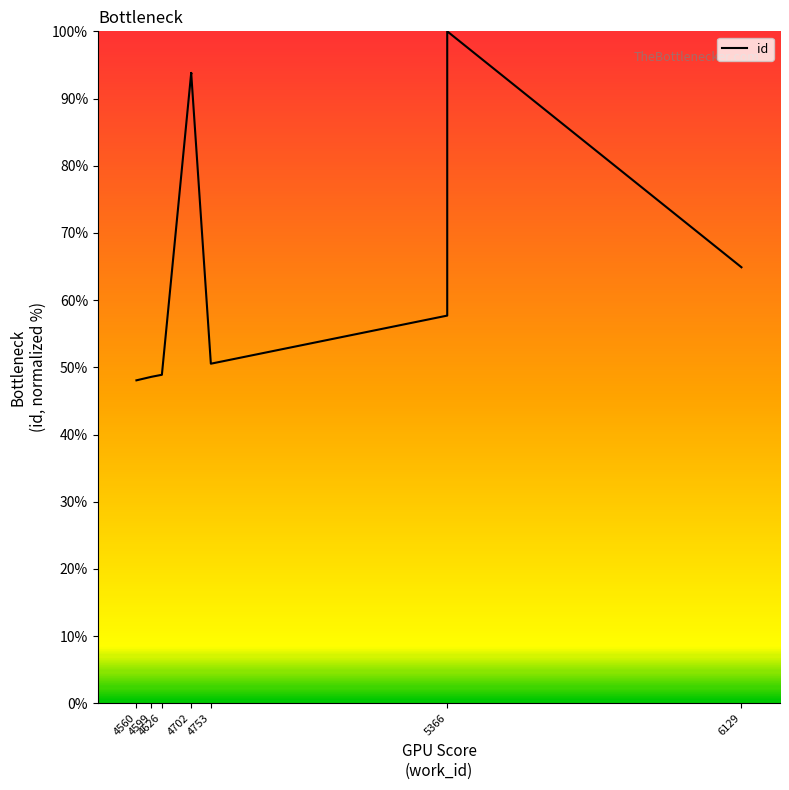

Where is the data nearest to the value 74?

6129